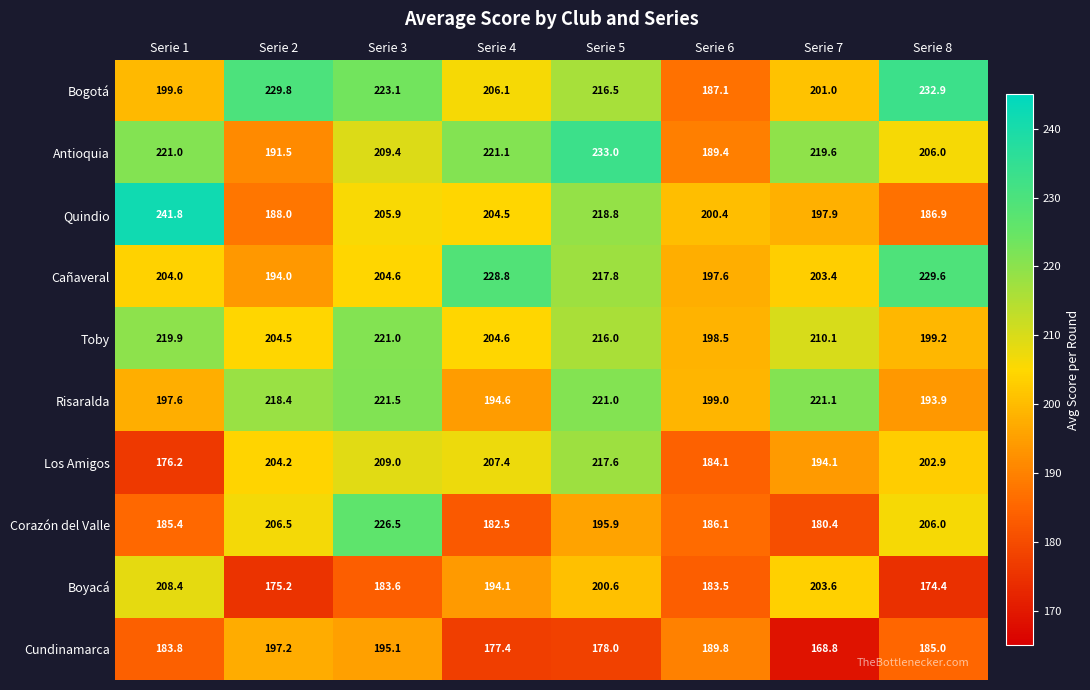

What is the total value across all series at Serie 7?

2000.0